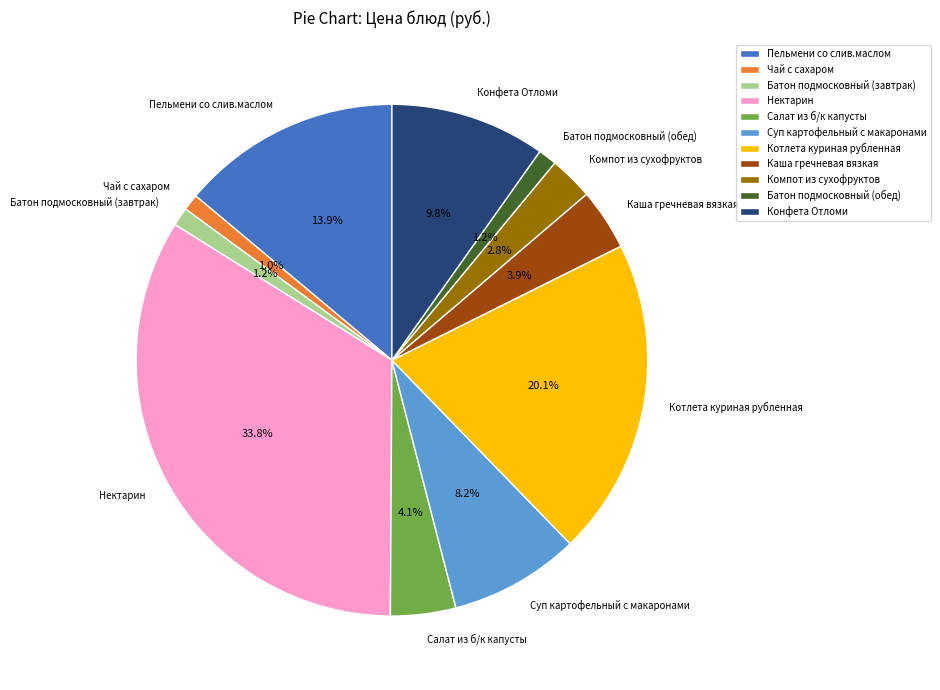

How many slices are in this pie chart?

11